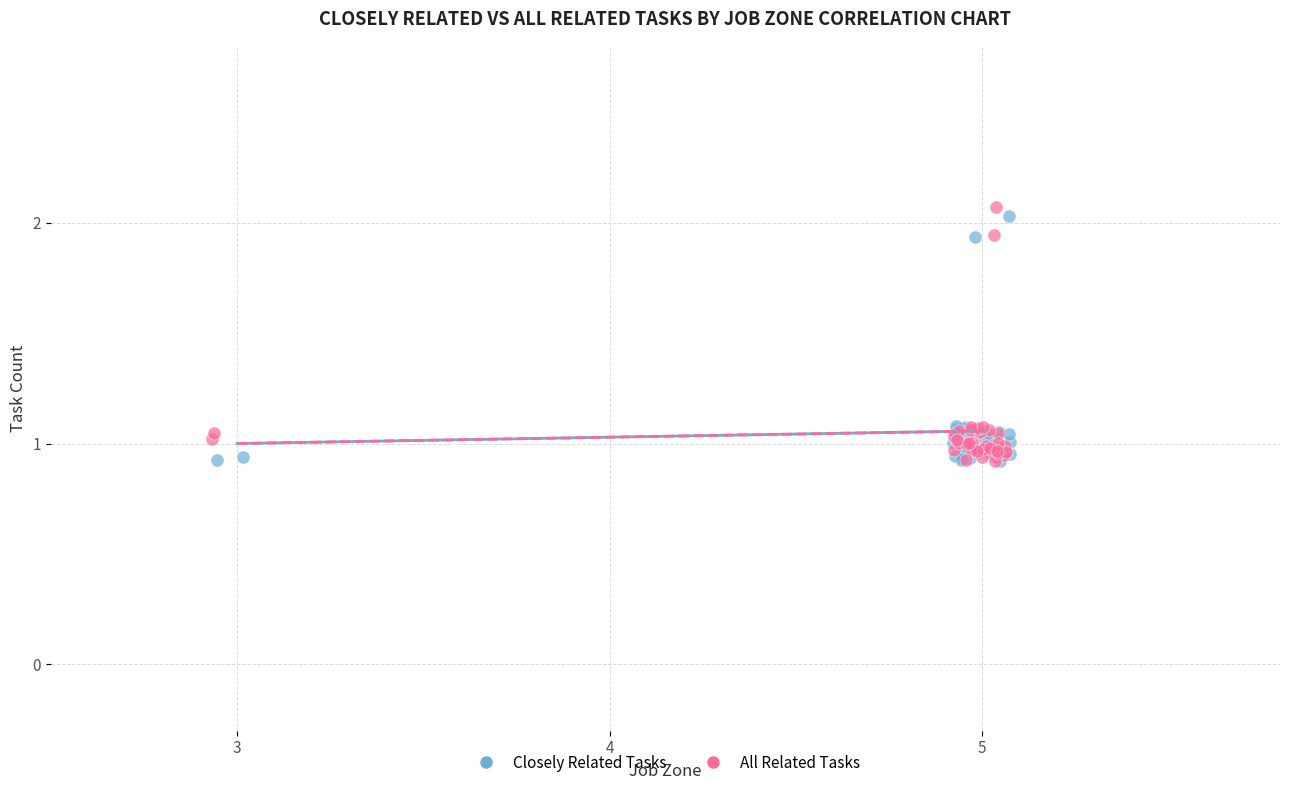

Which series has the largest Y range (max minus min)?

All Related Tasks